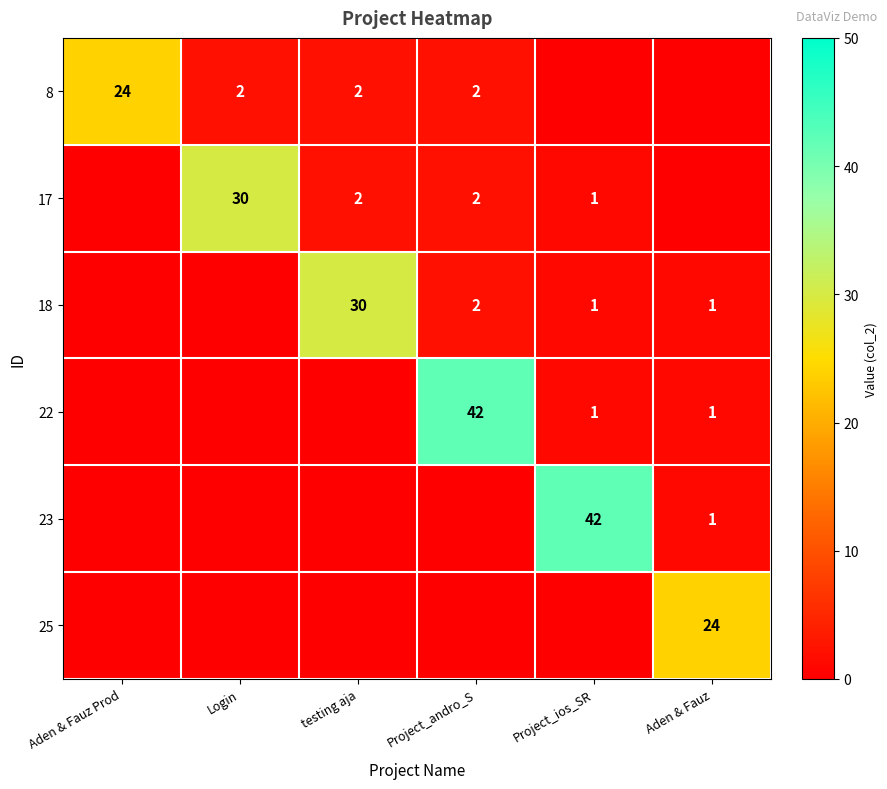

True or false: 17 has a value of 8 at Login.

False